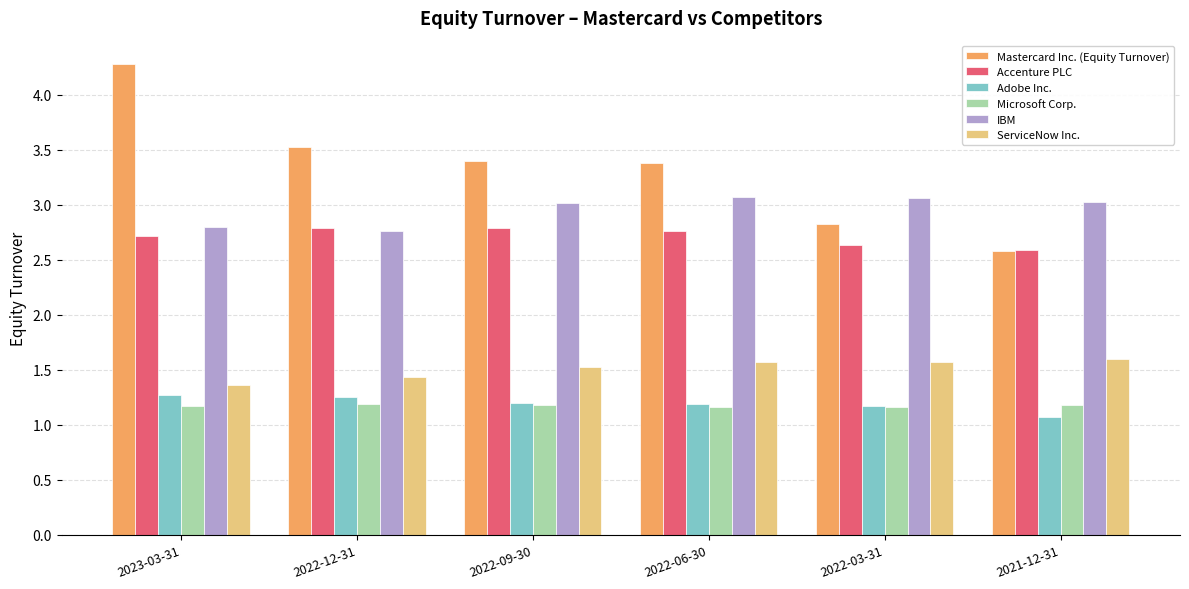

What is the difference between the maximum and second lowest values in the ServiceNow Inc. series?

0.2